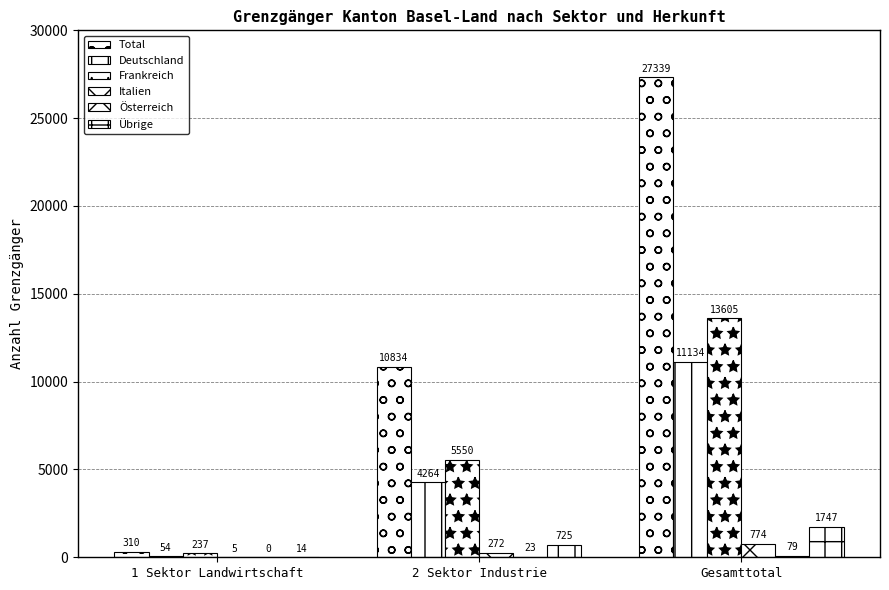

What is the total value across all series at Gesamttotal?

54678